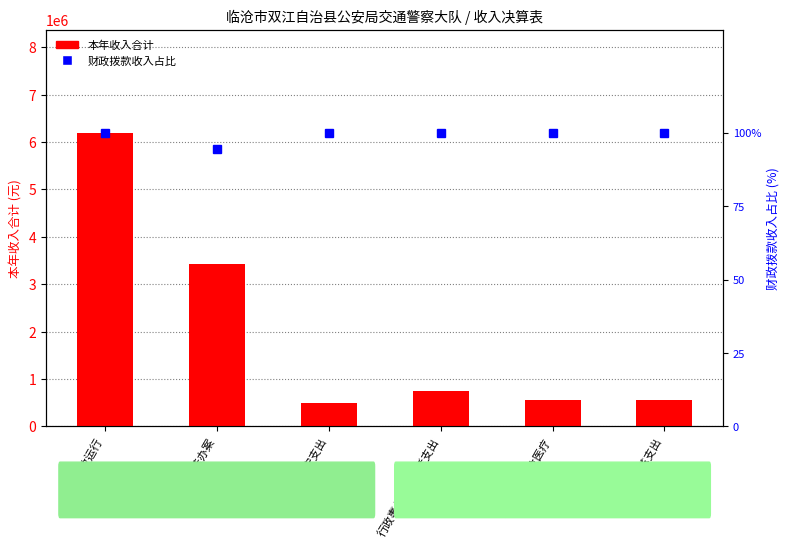

Where is 本年收入合计 nearest to the value 3350137?

执法办案